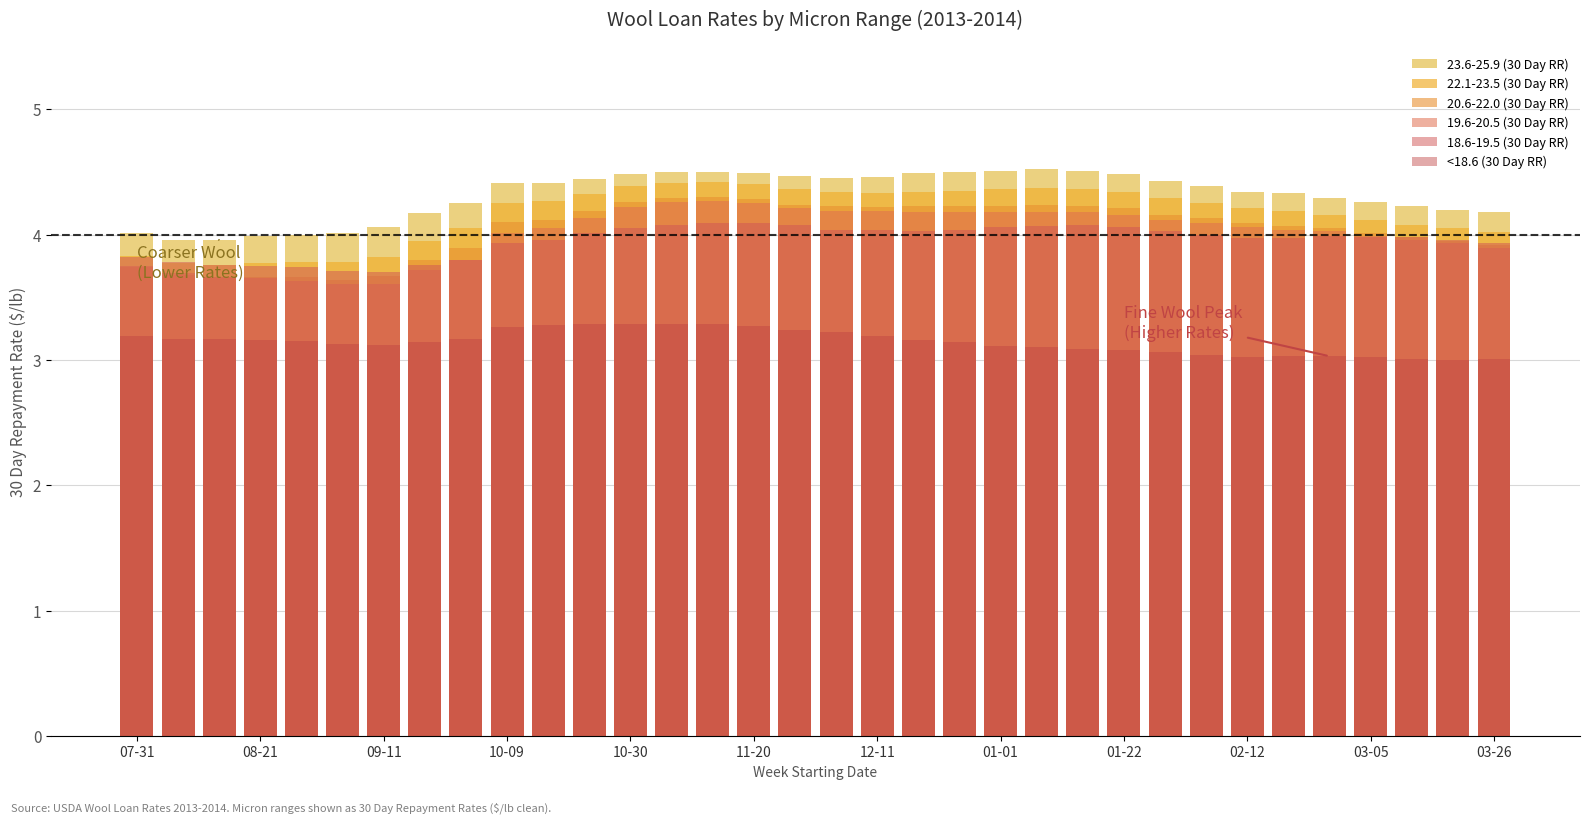

The 18.6-19.5 (30 Day RR) series shows 4.0 at 20. True or false?

True